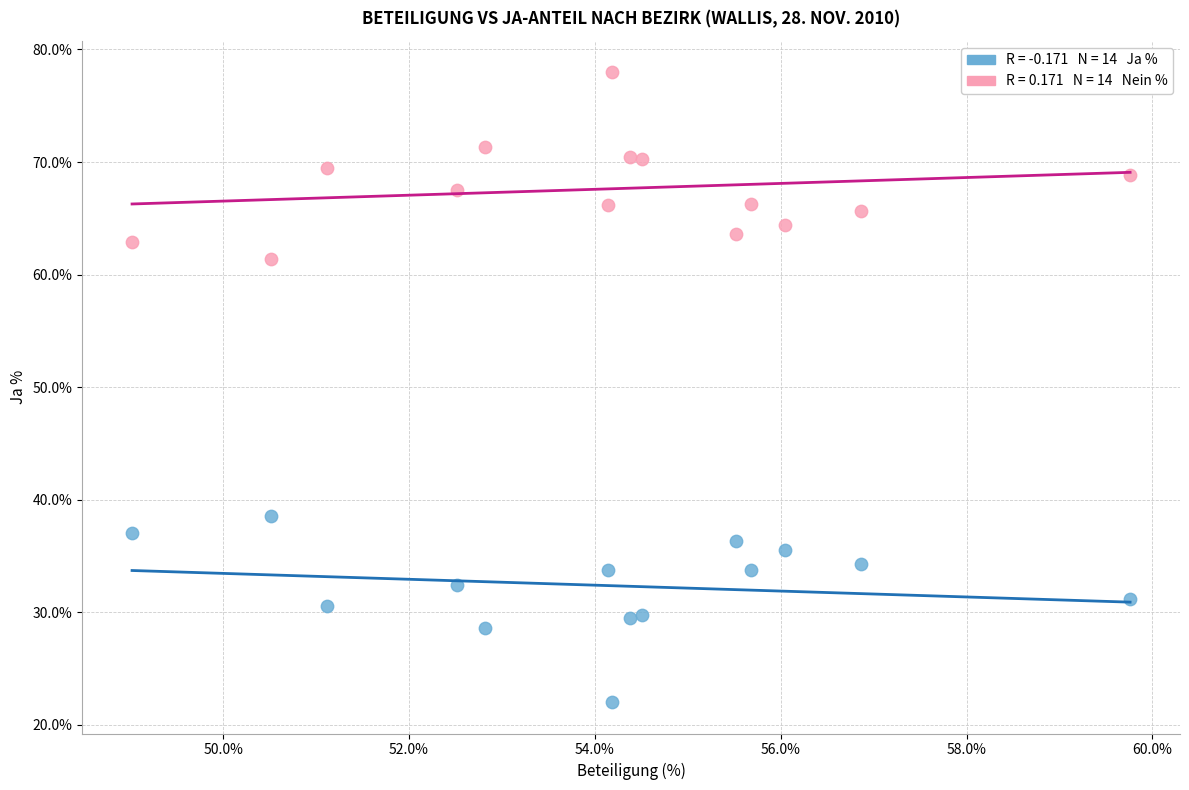

Across all data points, what is the range of Y values (max minus min)?

55.9